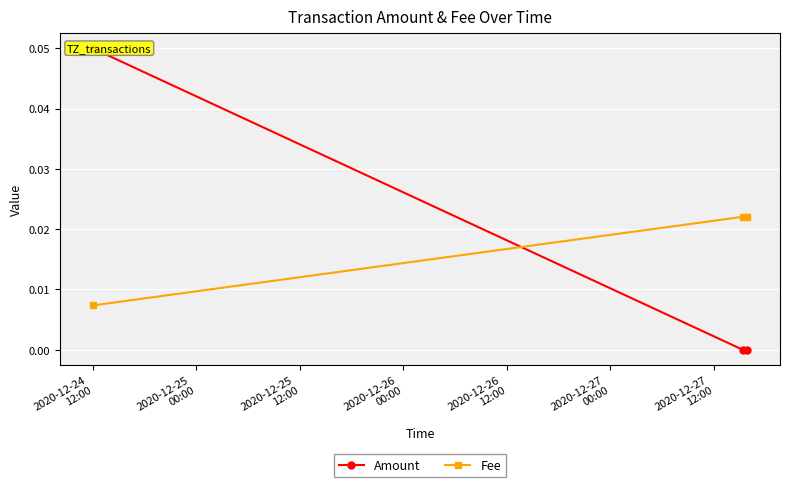

What is the value of the Amount point at the 1st from the left?

0.1